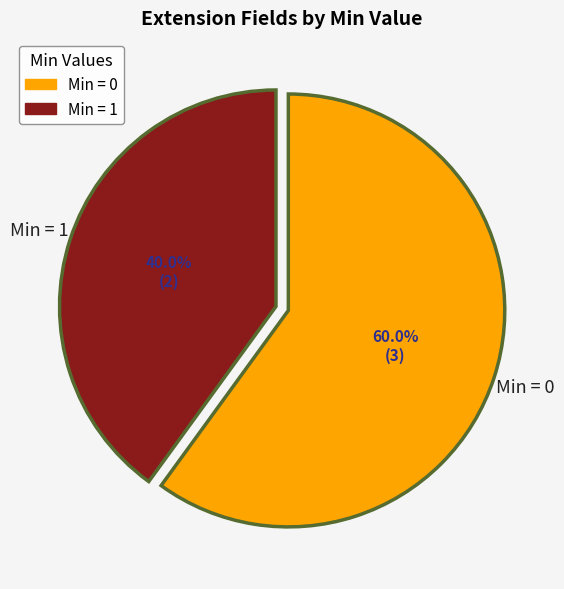

Does any single category account for the majority?

Yes